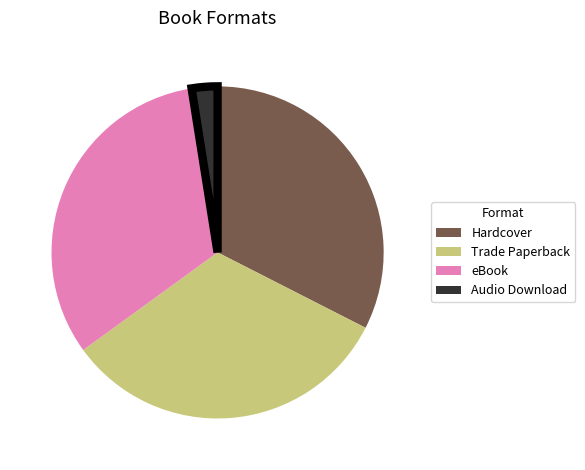

Which category has the smallest portion of the pie?

Audio Download